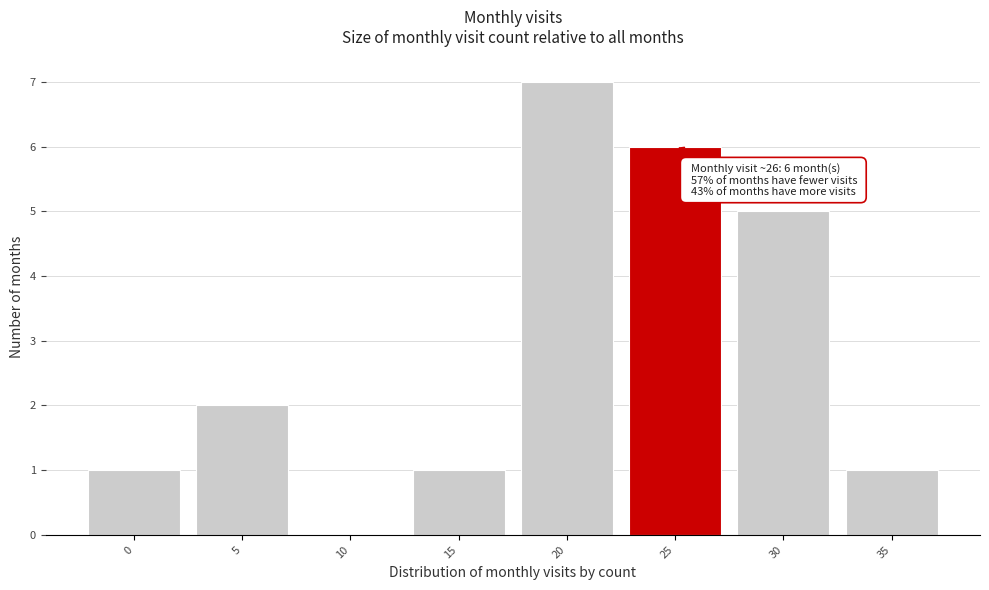

What is the sum of all values?

23